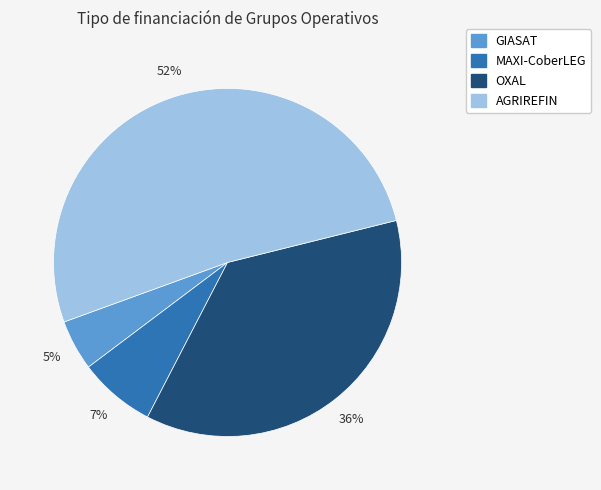

Which has a higher value, AGRIREFIN or GIASAT?

AGRIREFIN